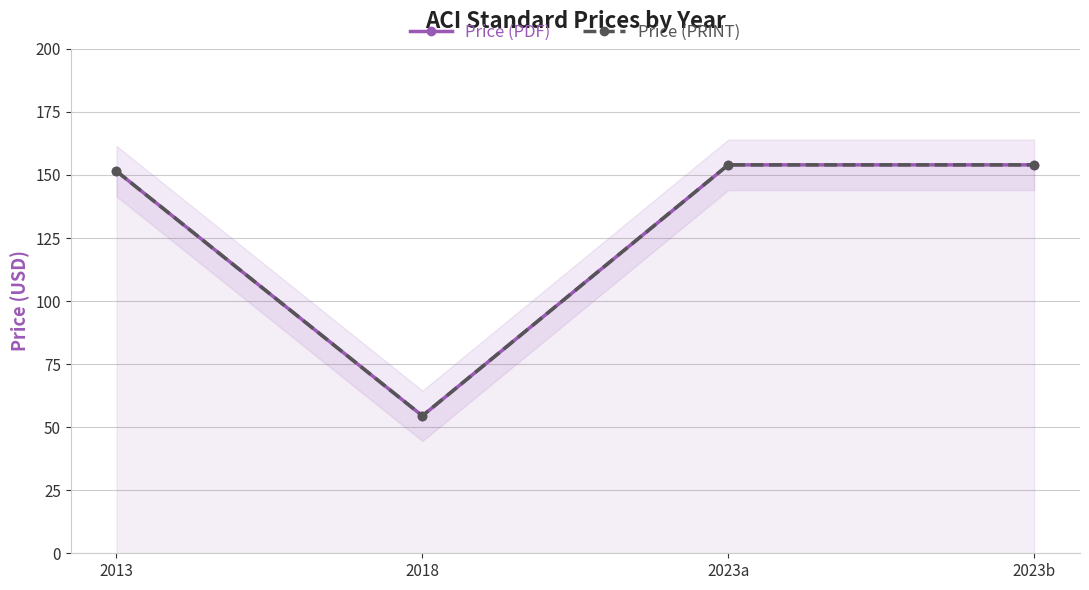

At which category does Price (PDF) reach its first local valley?

2018